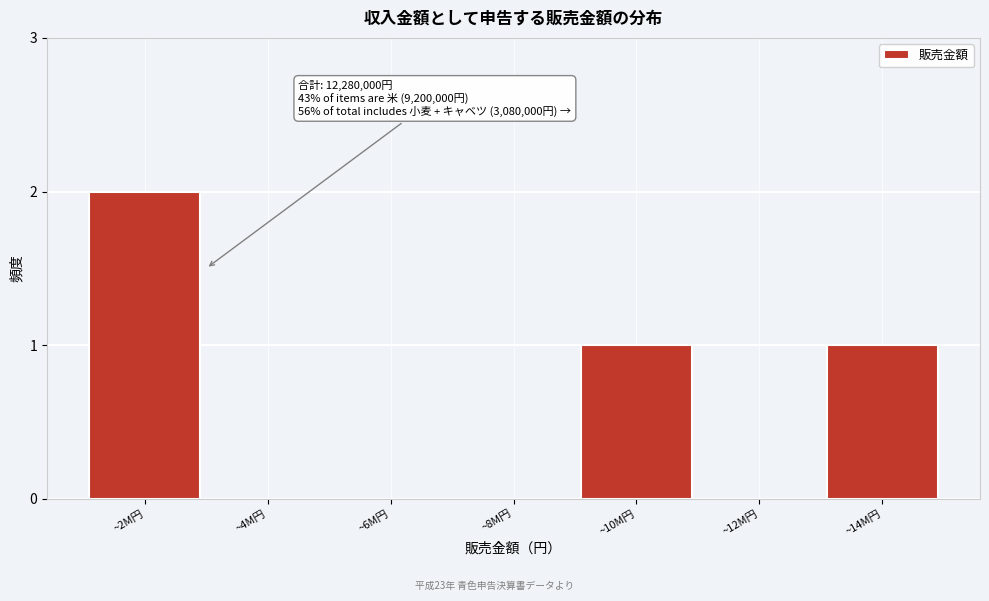

Reading left to right, list all the values displayed in this chart.

~2M円=2	~4M円=0	~6M円=0	~8M円=0	~10M円=1	~12M円=0	~14M円=1